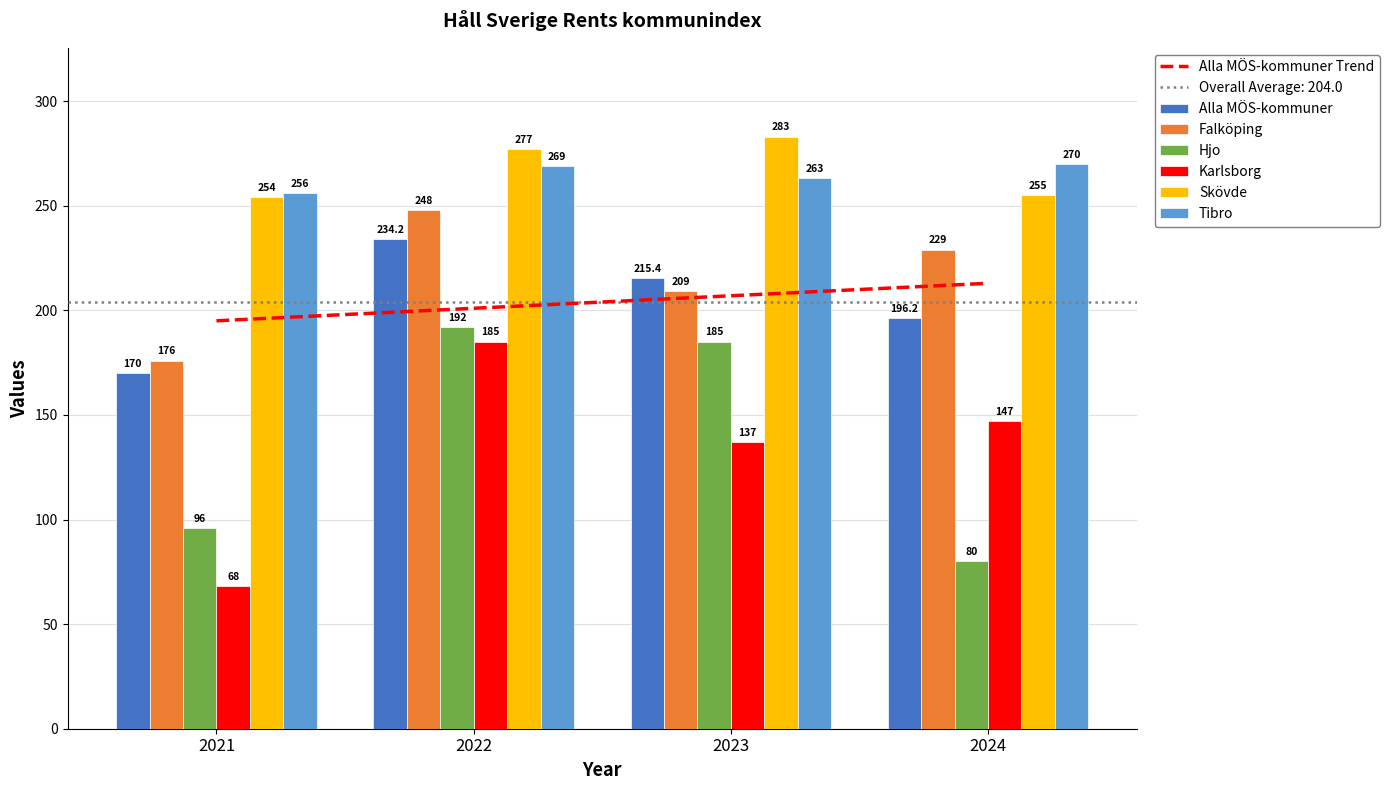

What is the maximum value shown in the chart?

283.0